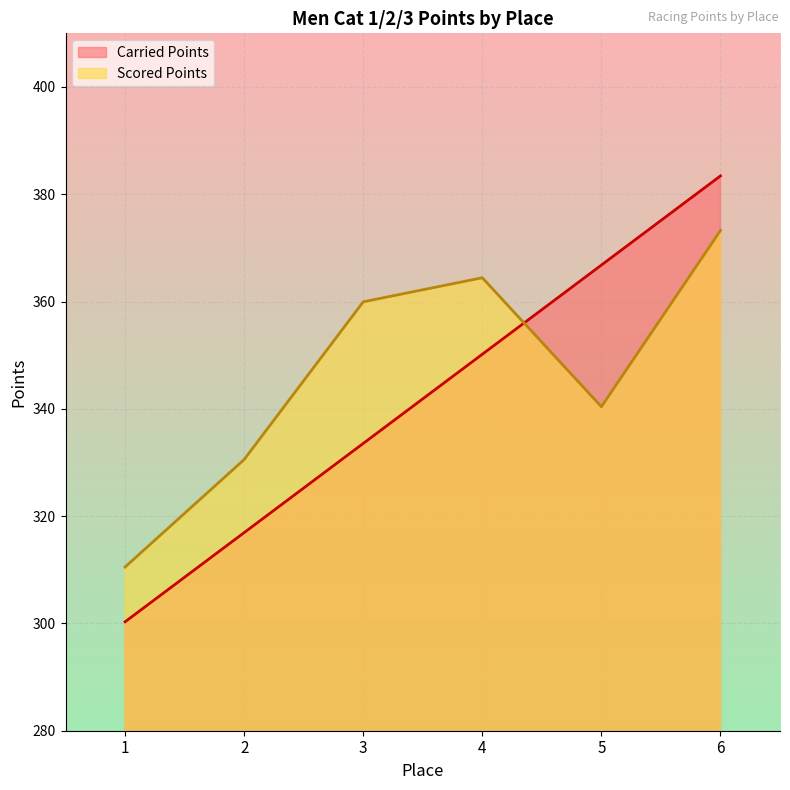

Which series ends up on top after the final intersection of Scored Points and Carried Points?

Carried Points